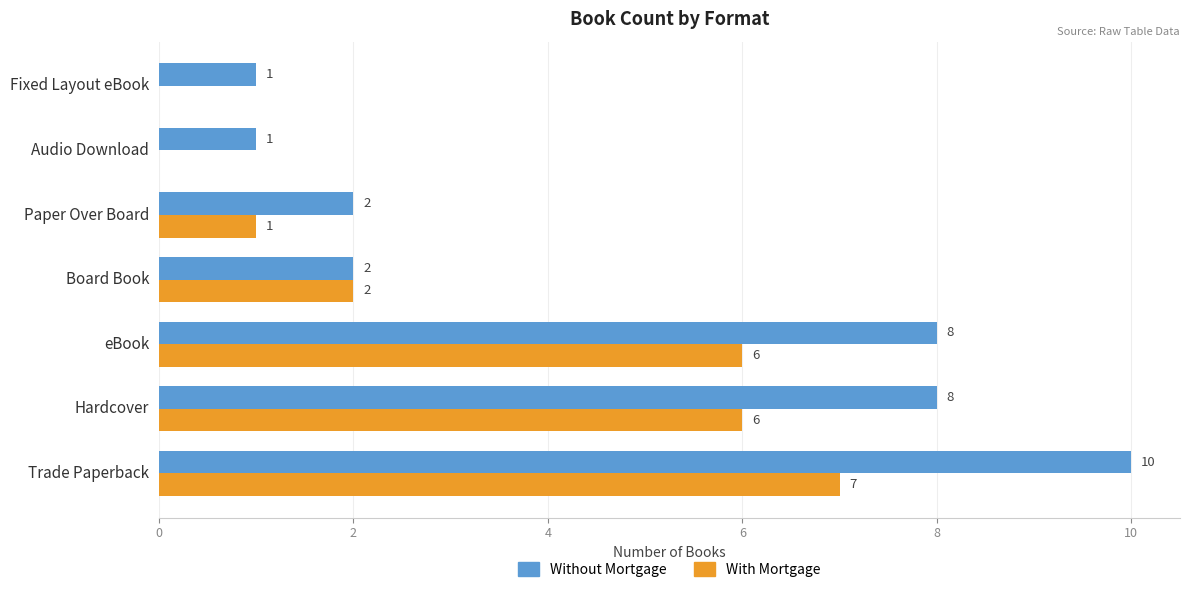

Is it true that With Mortgage equals 0 at Audio Download?

True